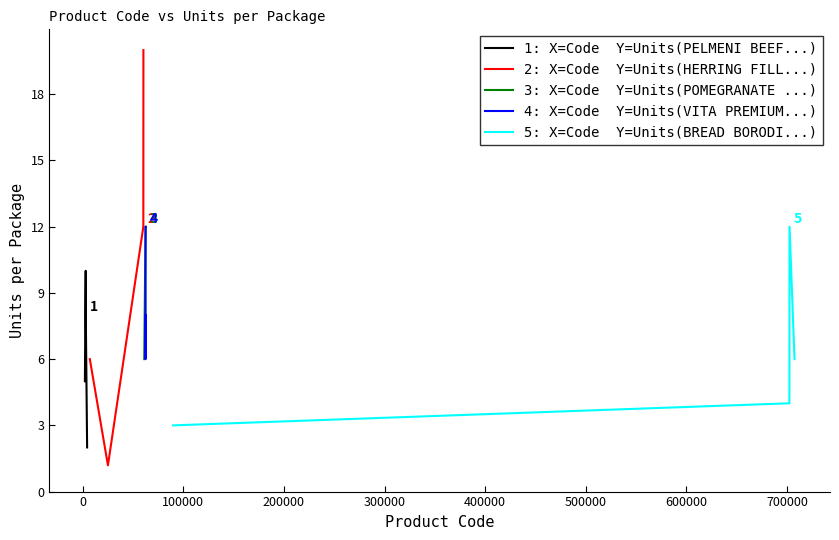

True or false: 3: X=Code  Y=Units(POMEGRANATE ...) and 1: X=Code  Y=Units(PELMENI BEEF...) cross at least once.

False